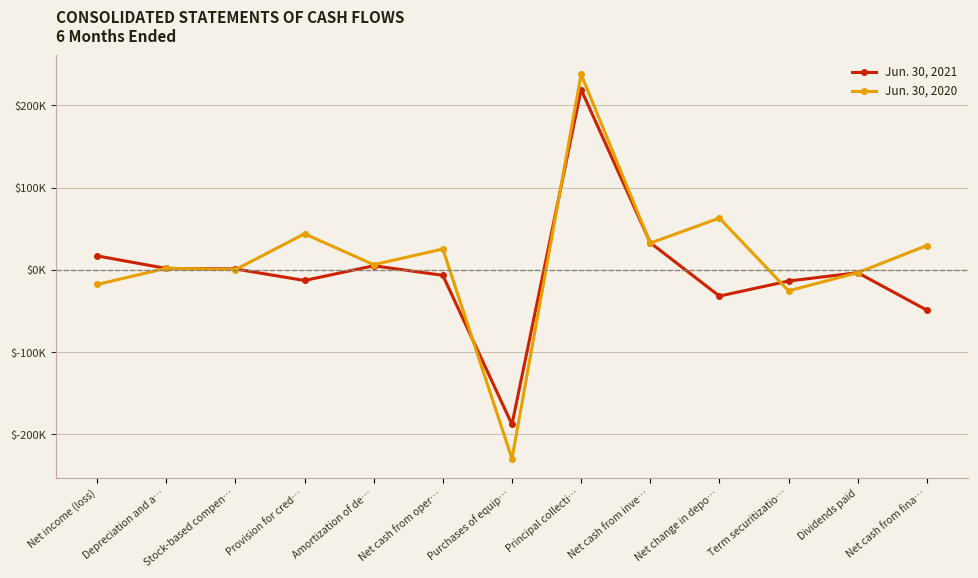

Does the chart display data point markers on the line(s)?

Yes